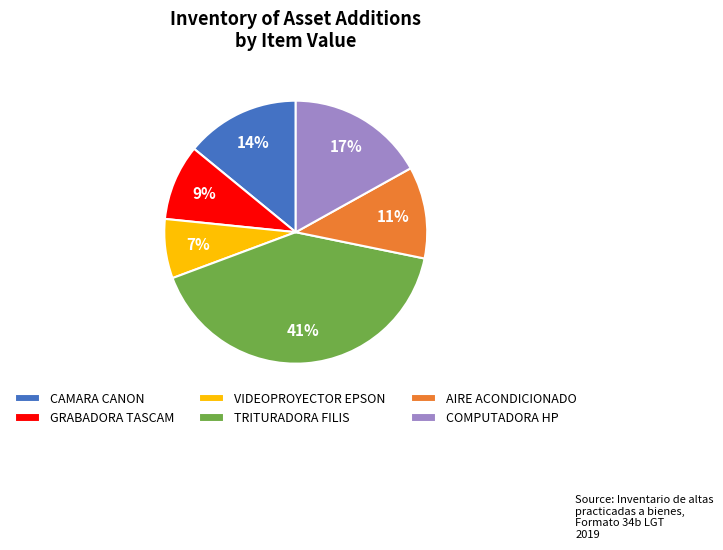

Rank the categories by value from lowest to highest.

VIDEOPROYECTOR EPSON, GRABADORA TASCAM, AIRE ACONDICIONADO, CAMARA CANON, COMPUTADORA HP, TRITURADORA FILIS